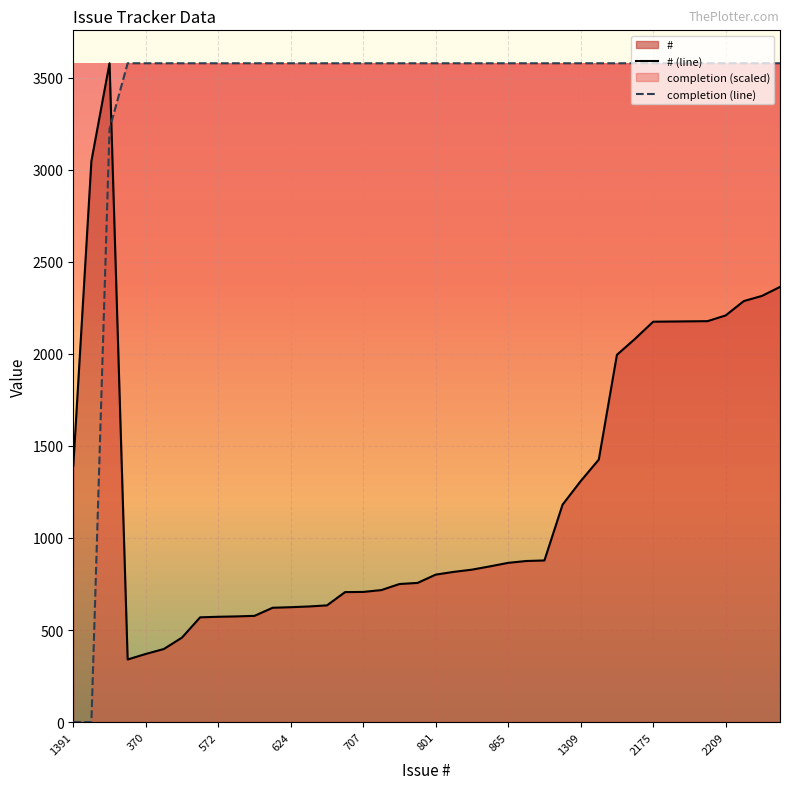

What is the approximate value of # at 816?

816.0